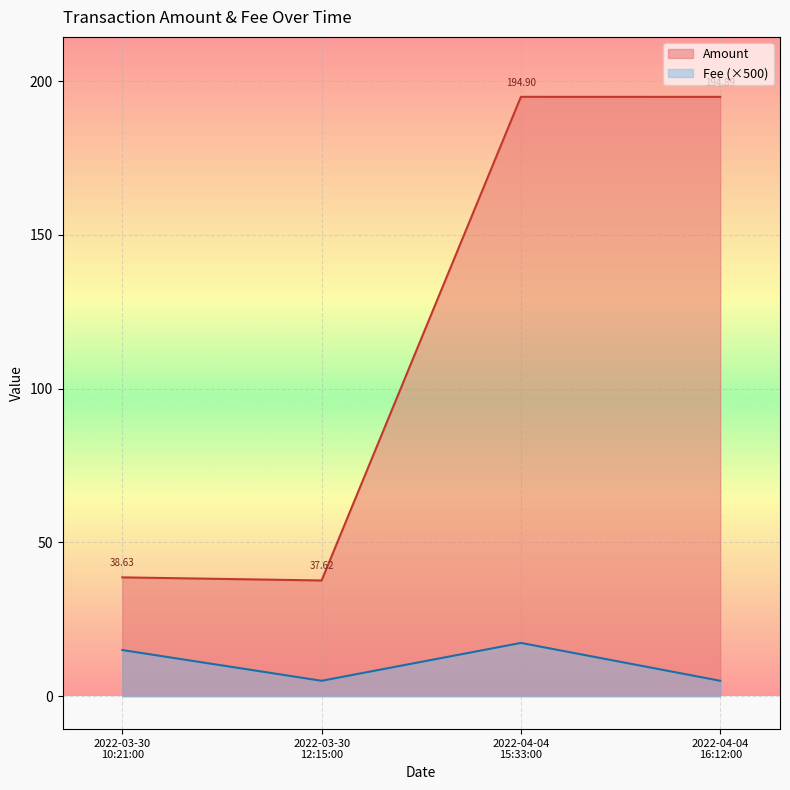

Which series has the largest total across all categories?

Amount